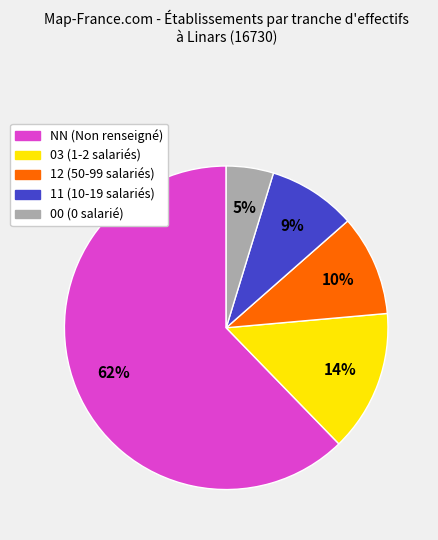

To the nearest percent, what portion does 12 represent?

10%